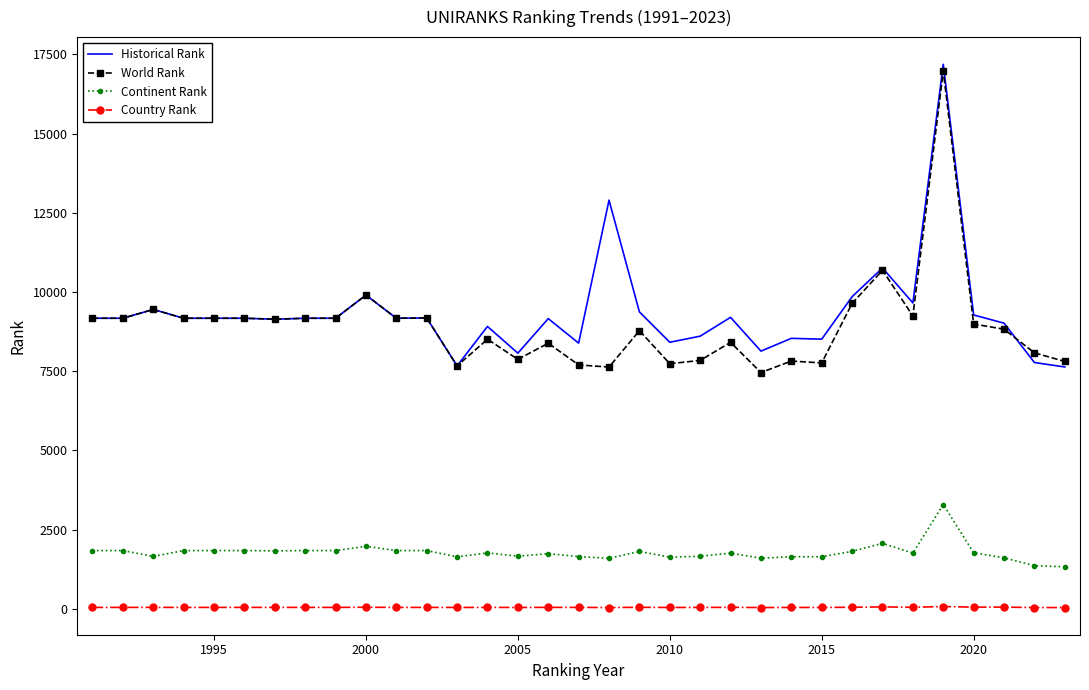

True or false: Country Rank and Continent Rank cross at least once.

False